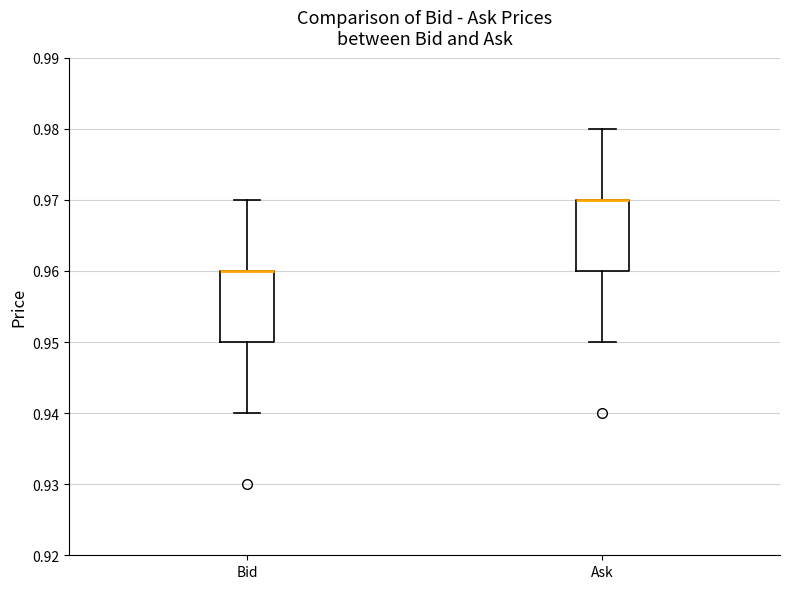

Where is the upper edge of the box for Ask on the y-axis? The values are not printed on the chart, so give them approximately, as read against the axis.

0.97